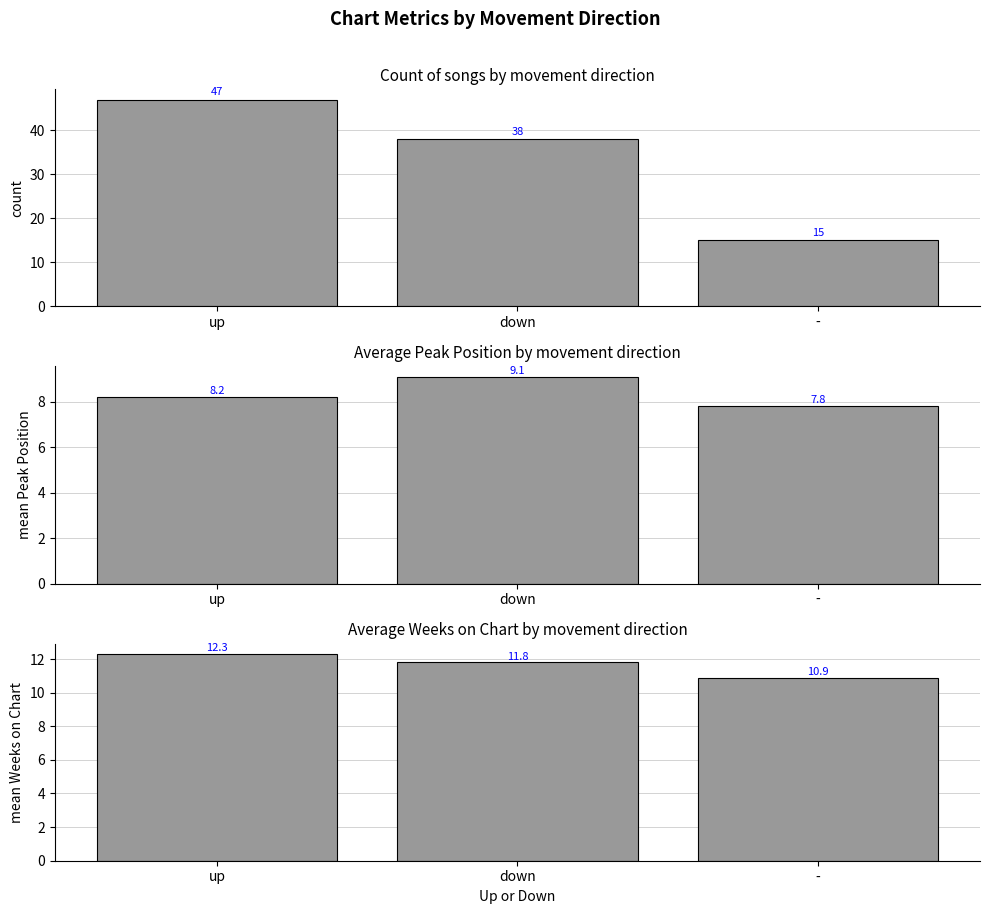

Does the chart contain stacked bars?

No